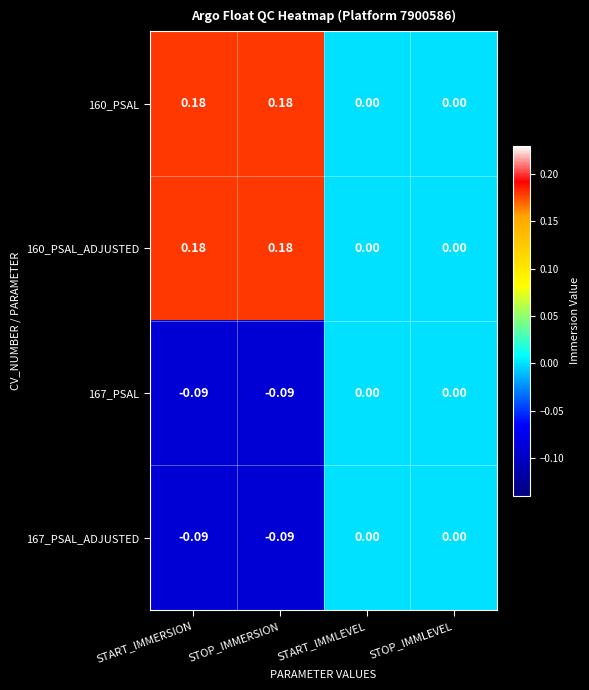

Is the value of 160_PSAL_ADJUSTED at STOP_IMMLEVEL greater than the value of 167_PSAL_ADJUSTED at STOP_IMMERSION?

Yes